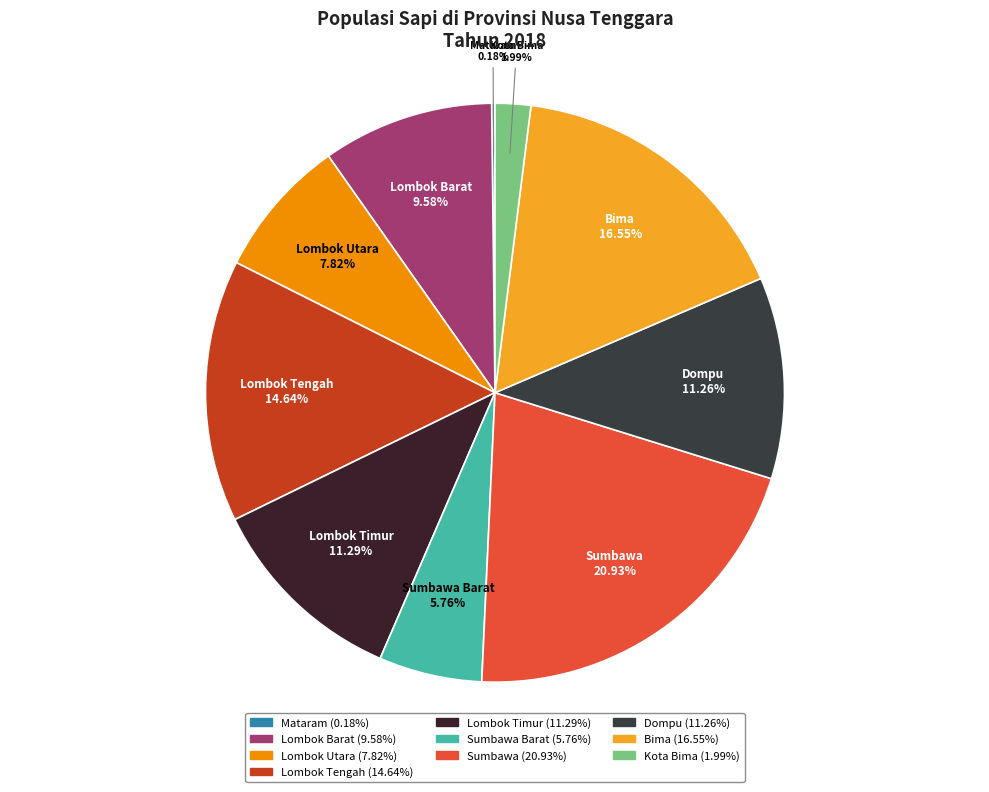

Does Lombok Barat account for over 50% of the chart?

No